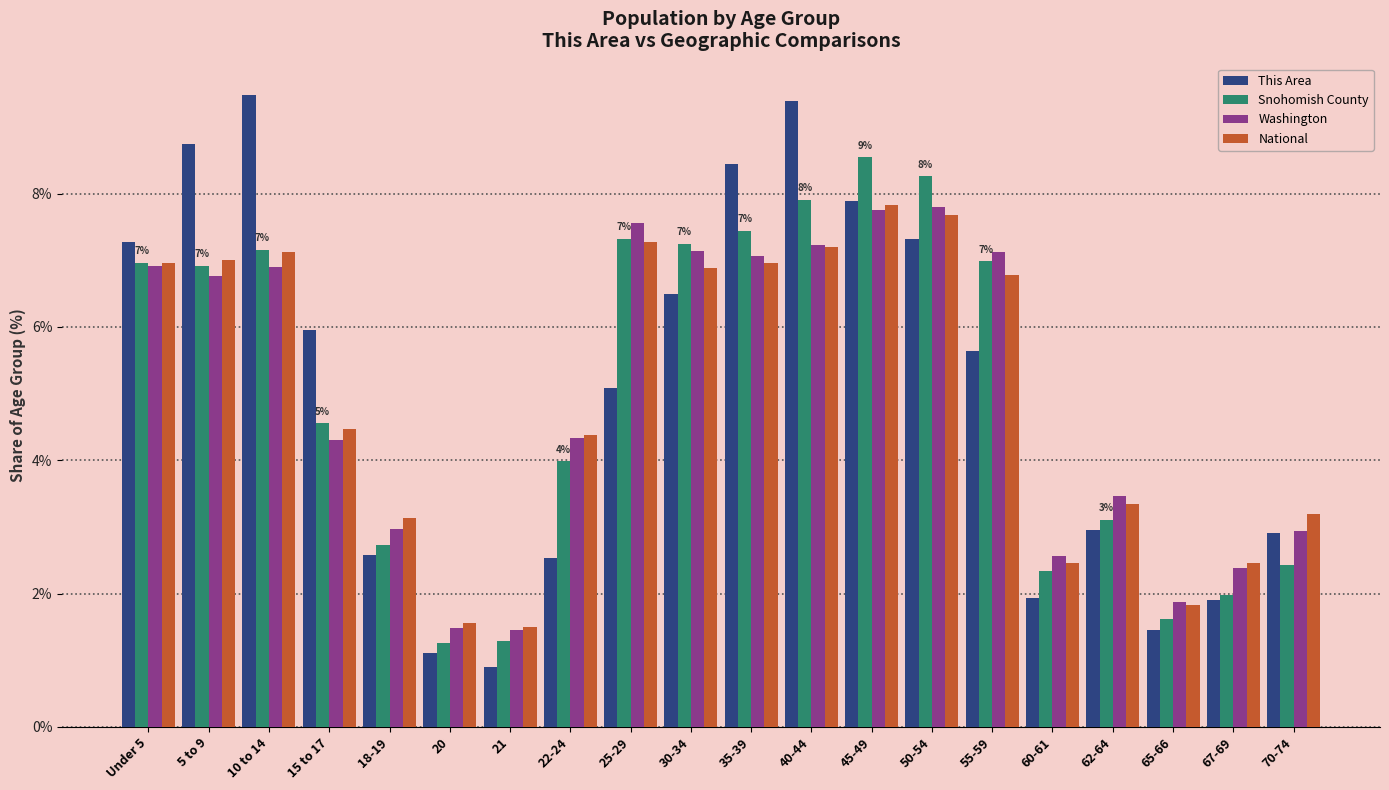

What is the difference between the maximum and minimum values in the National series?

6.3